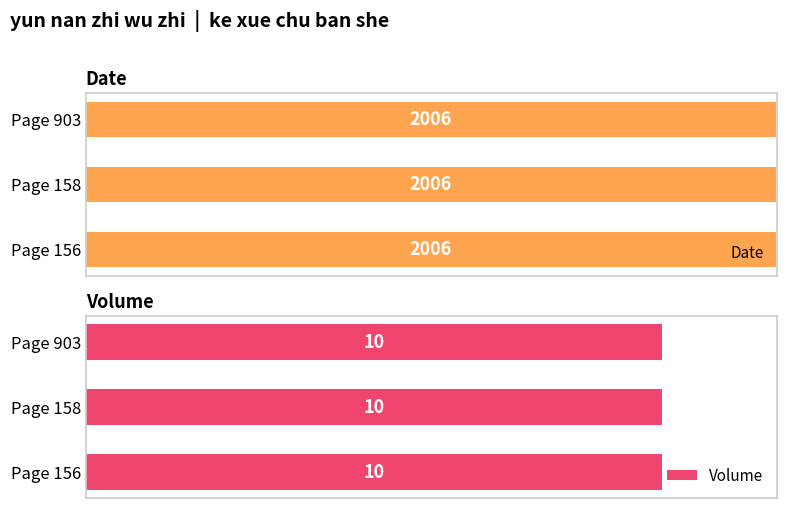

Reading right to left, list all the values displayed in this chart.

Date: 2006	2006	2006
Volume: 10	10	10